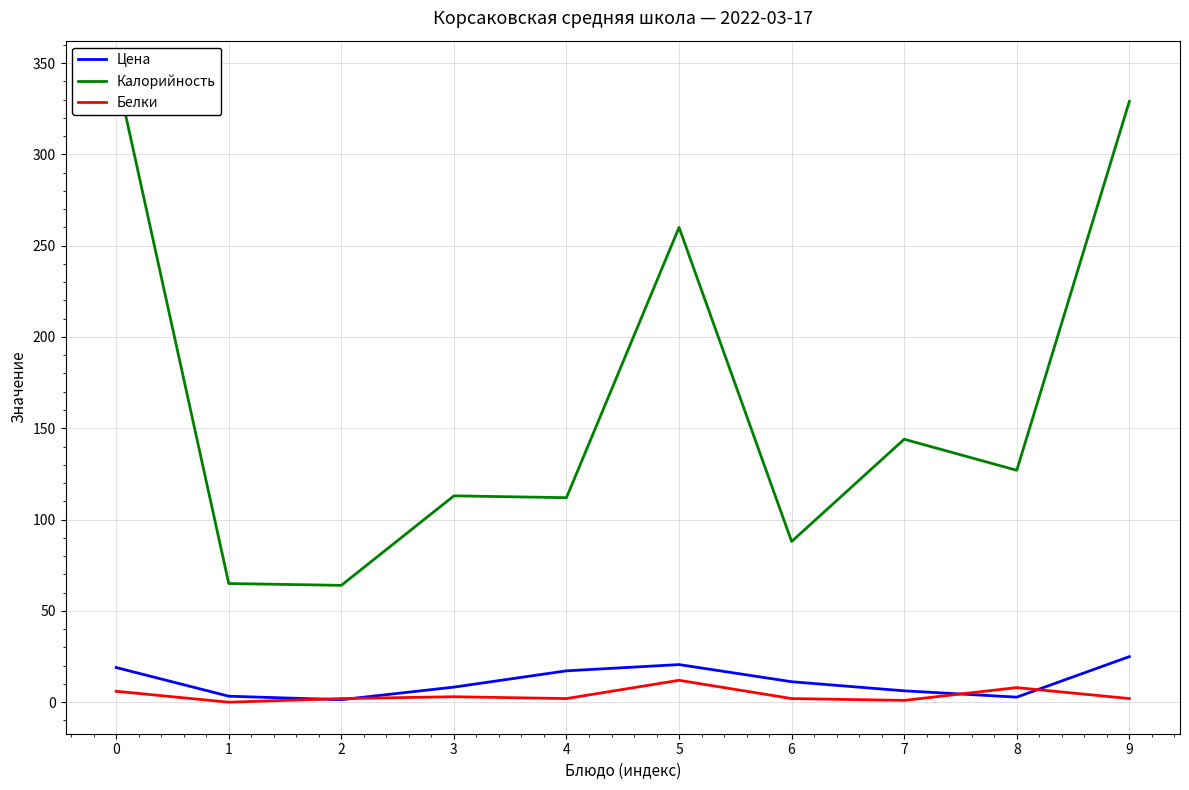

Where do Цена and Белки first cross each other?

1 and 2